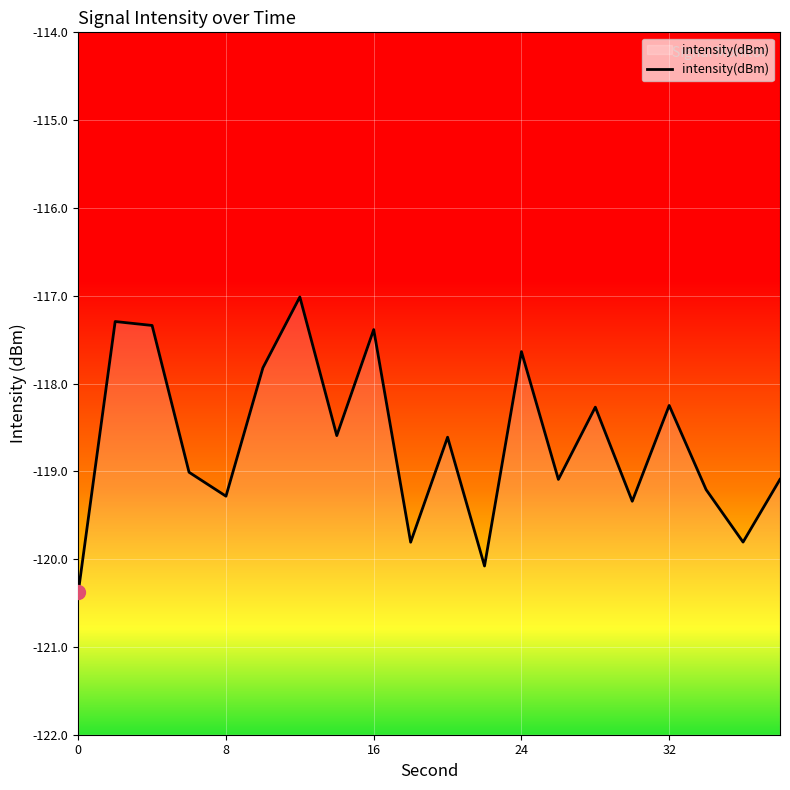

List the labels in order of value, largest first.

12, 2, 4, 16, 24, 10, 32, 28, 14, 20, 6, 38, 26, 34, 8, 30, 36, 18, 22, 0